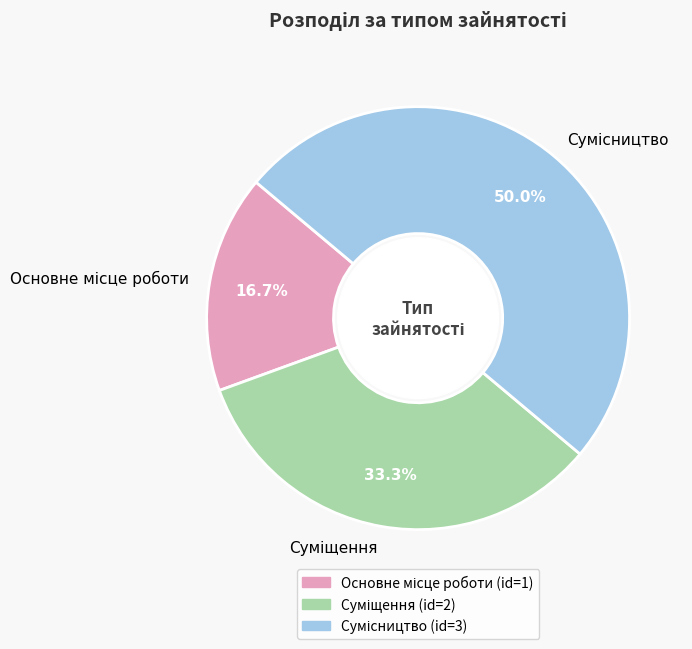

How many slices are in this pie chart?

3